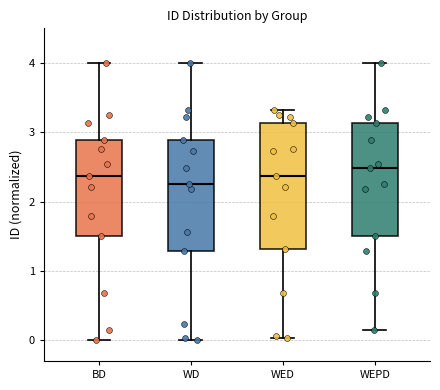

Reading left to right, read every box against the y-axis: the position of its median line, the range the box covers, and the ends of its whiskers. The values are not printed on the chart, so give them approximately, as read against the axis.

BD: median 2.4, box 1.5 to 2.9, whiskers 0.0 to 4.0
WD: median 2.2, box 1.3 to 2.9, whiskers 0.0 to 4.0
WED: median 2.4, box 1.3 to 3.1, whiskers 0.0 to 3.3
WEPD: median 2.5, box 1.5 to 3.1, whiskers 0.1 to 4.0